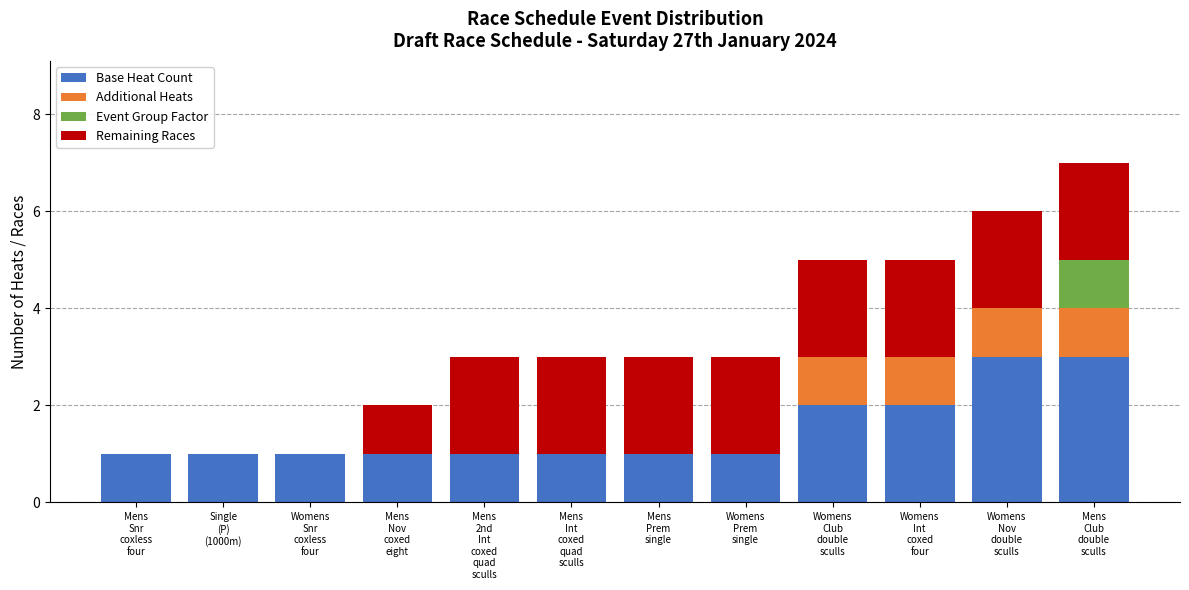

What are all the series names shown in the legend?

Base Heat Count, Additional Heats, Event Group Factor, Remaining Races